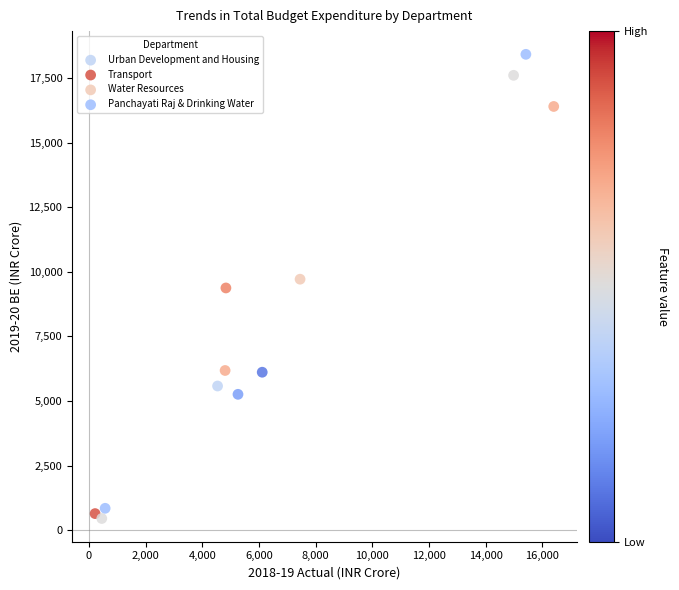

Which series reaches the maximum Y coordinate?

Panchayati Raj & Drinking Water